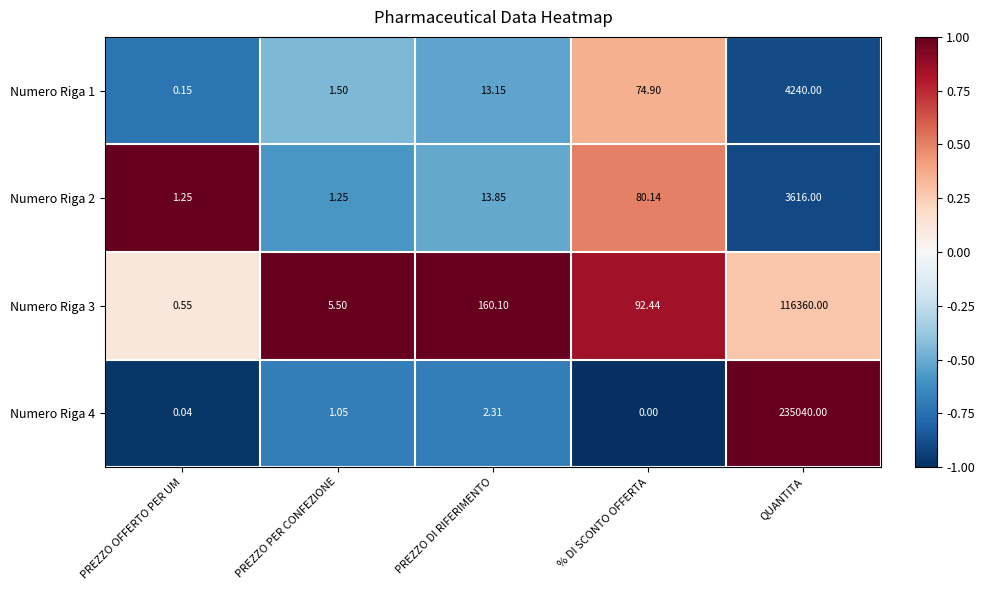

Where is Numero Riga 4 nearest to the value 117520?

PREZZO DI RIFERIMENTO